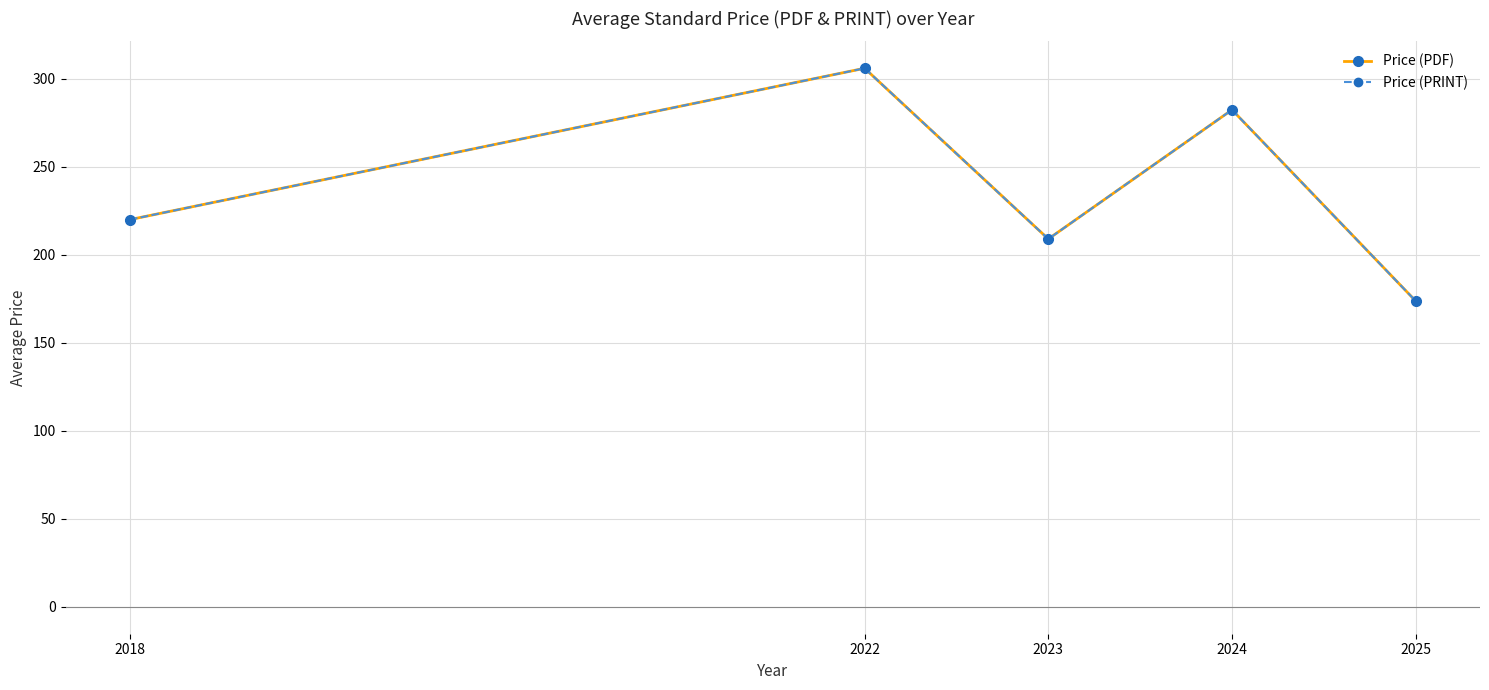

How many lines are shown in the chart?

2